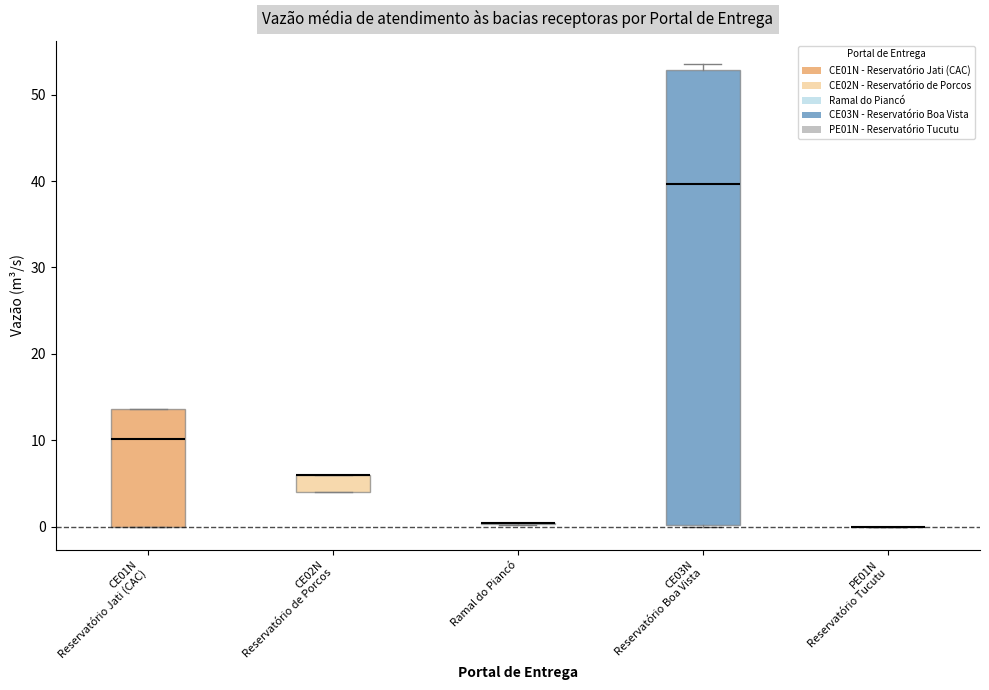

Comparing the boxes themselves (not the whiskers), which one is the tallest?

CE03N Reservatório Boa Vista